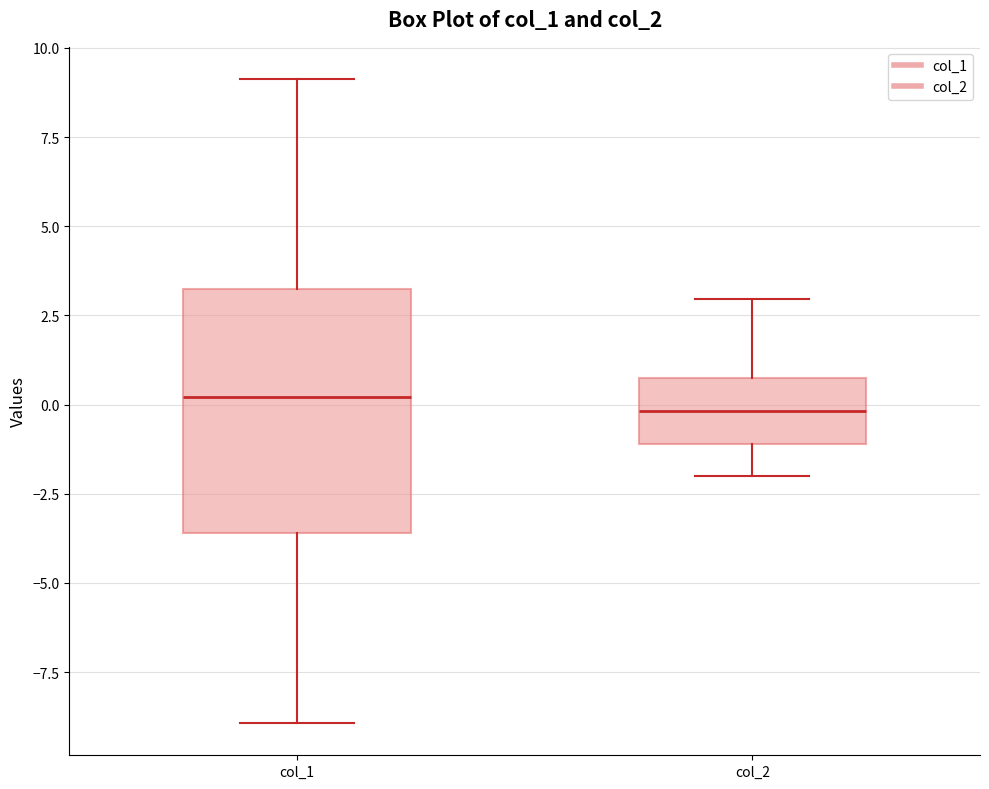

Comparing the boxes themselves (not the whiskers), which one is the tallest?

col_1